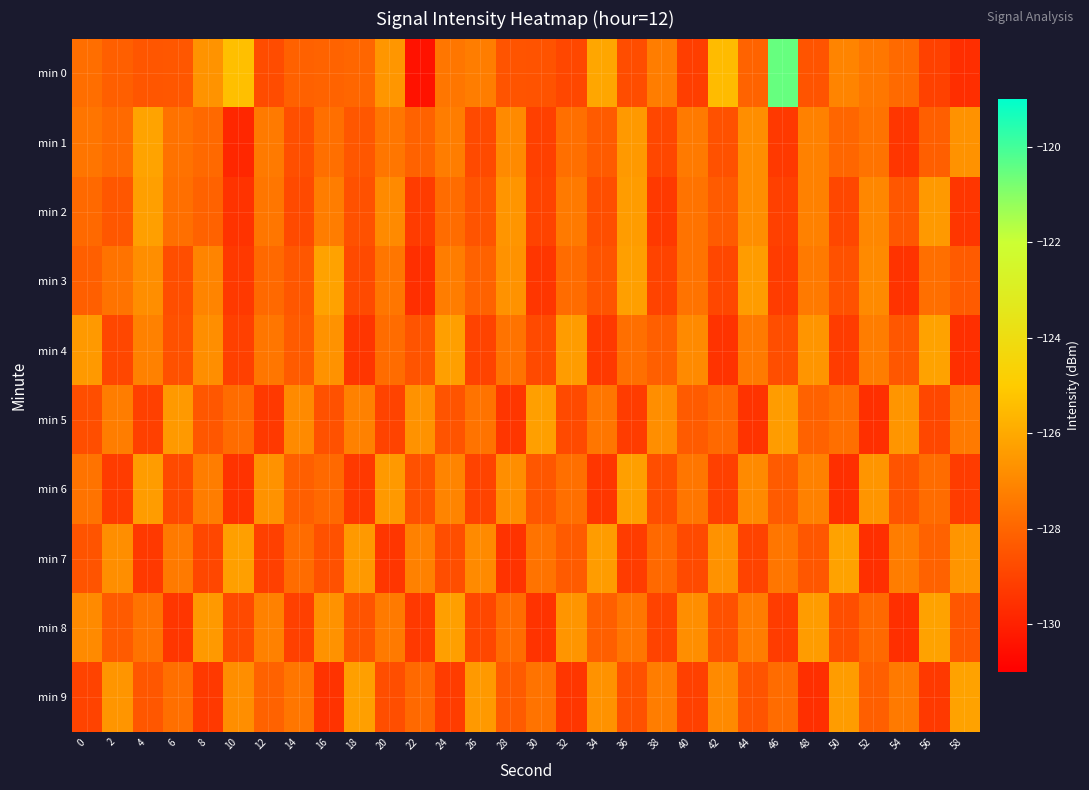

How many categories are shown in the chart?

30